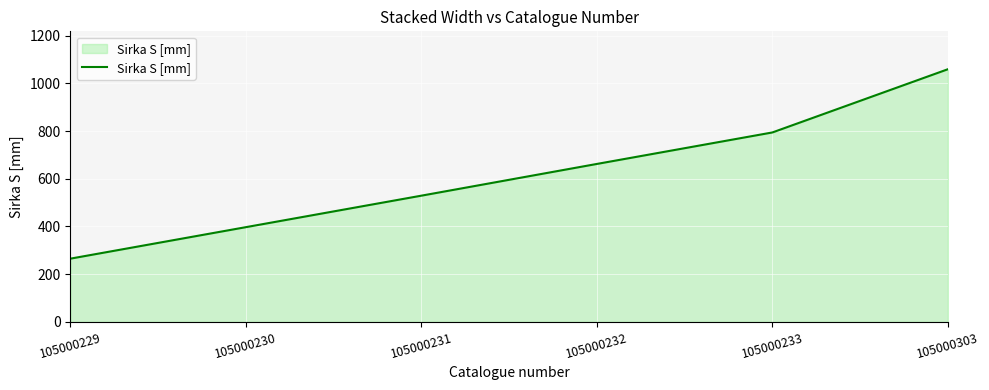

What is the greatest value displayed?

1059